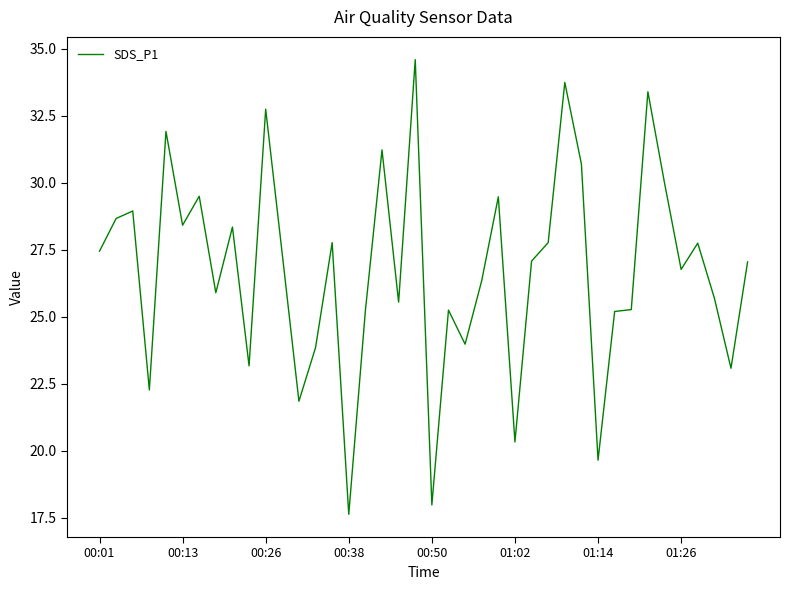

What is the greatest value displayed?

34.6